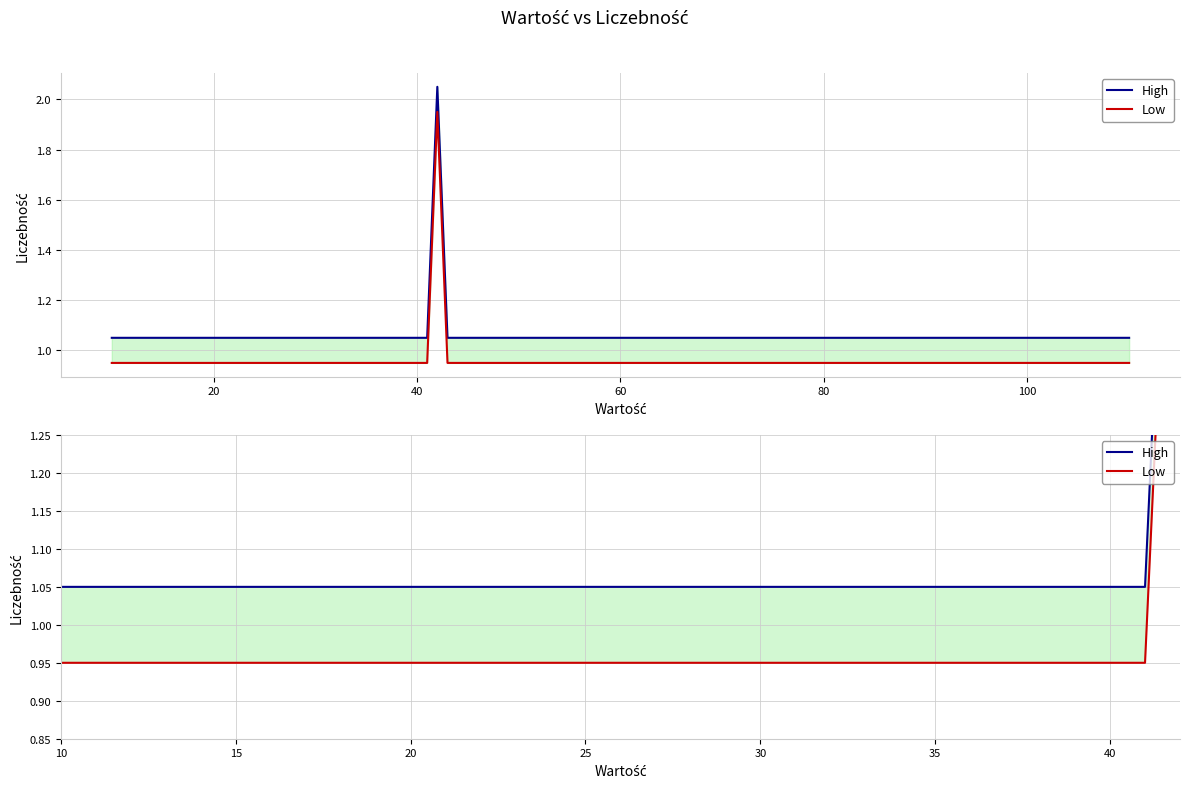

Which series has the largest total across all categories?

High